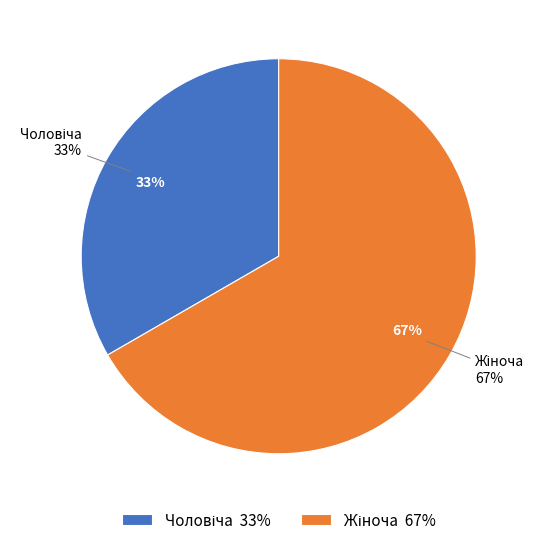

The Чоловіча slice represents 20% of the pie. True or false?

False